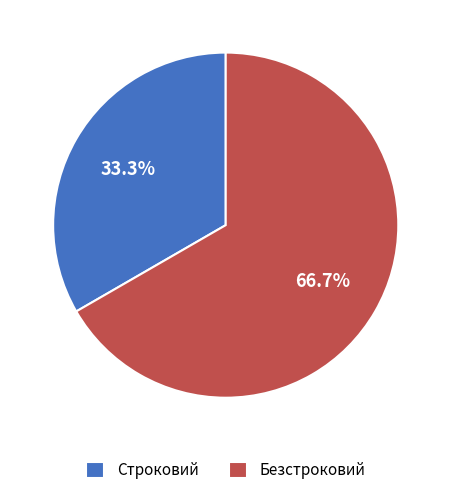

The Строковий slice represents 25% of the pie. True or false?

False